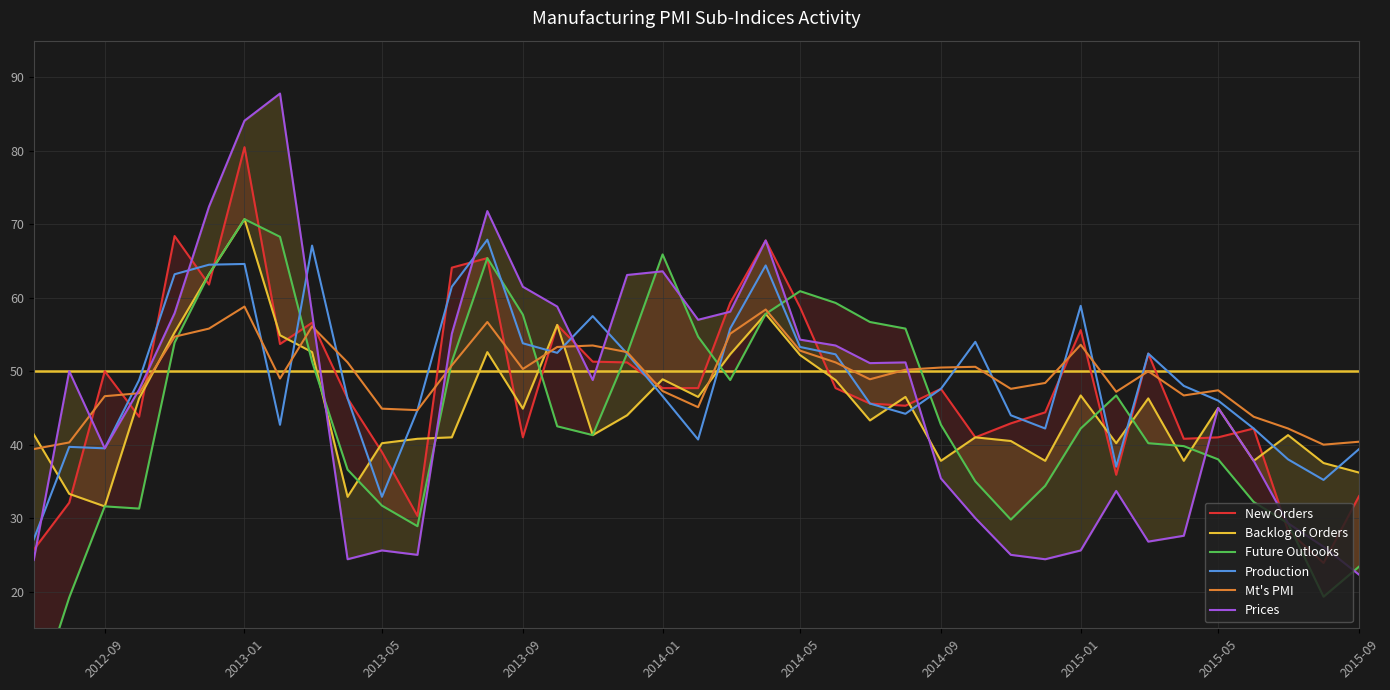

Is the value of Production at 2015-05 greater than the value of Mt's PMI at 2015-09?

Yes